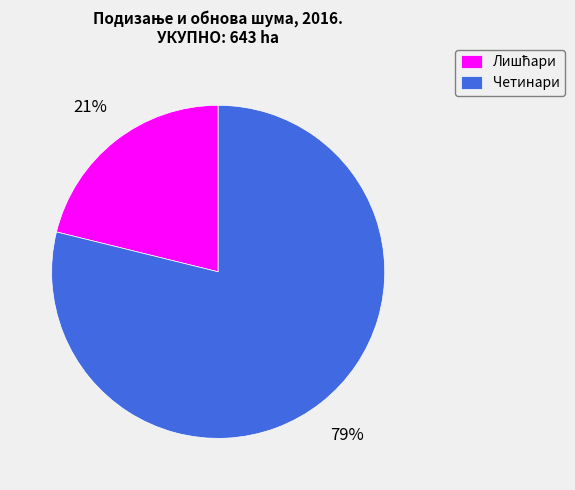

To the nearest percent, what portion does Четинари represent?

79%